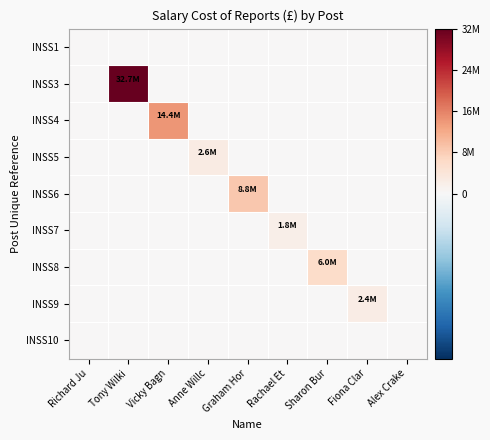

Which series has the largest total across all categories?

INSS3